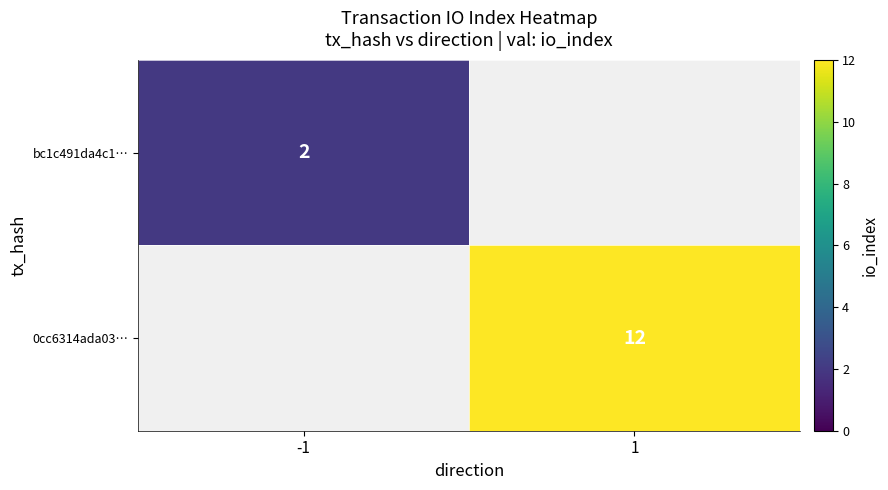

The 0cc6314ada03… series shows 12 at 1. True or false?

True